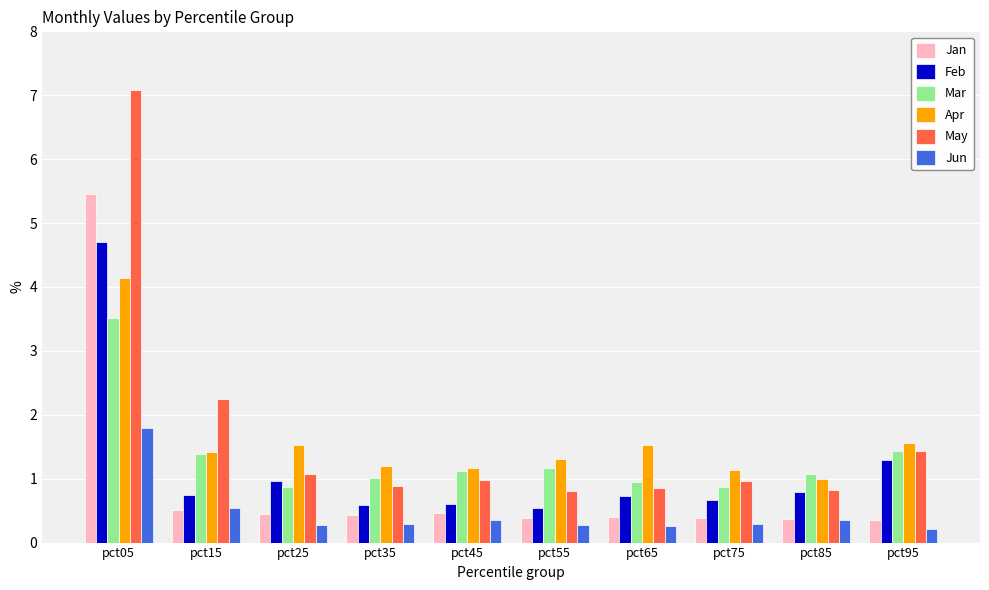

Which series changed the most between pct15 and pct35?

May